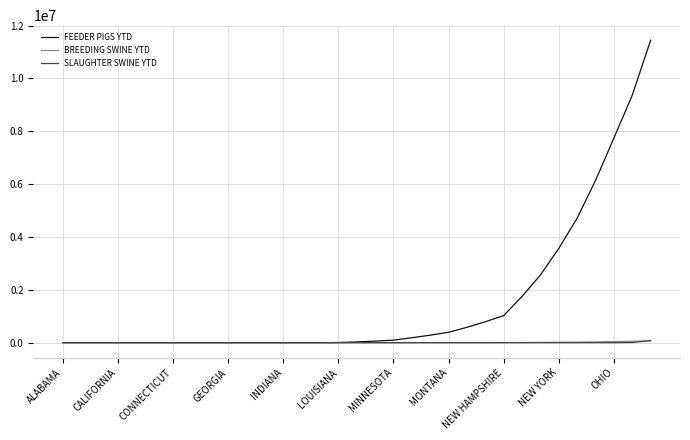

Which series has the largest total across all categories?

FEEDER PIGS YTD